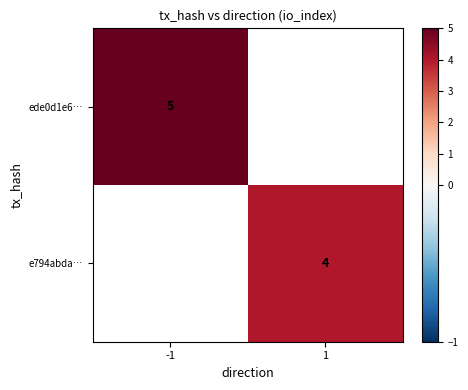

True or false: ede0d1e6… has a value of 1 at -1.

False